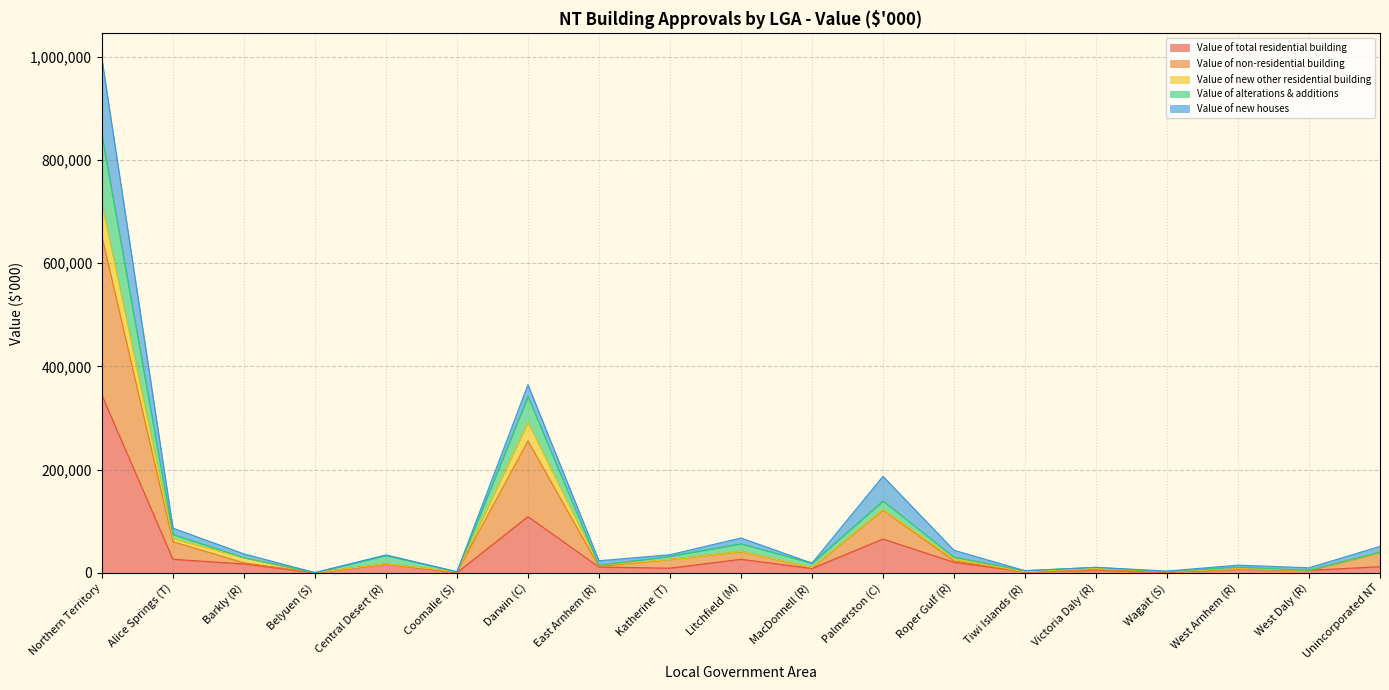

What is the sum of the Value of alterations & additions values at Tiwi Islands (R) and Victoria Daly (R)?

14885.1